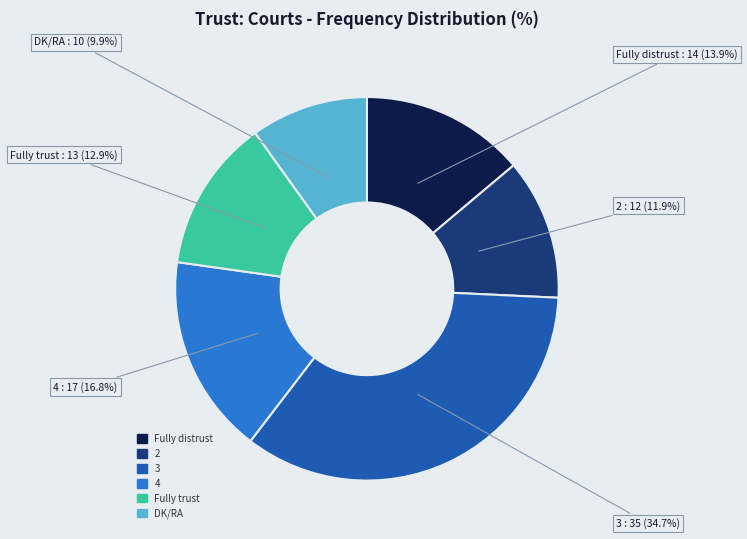

How many slices are in this pie chart?

6